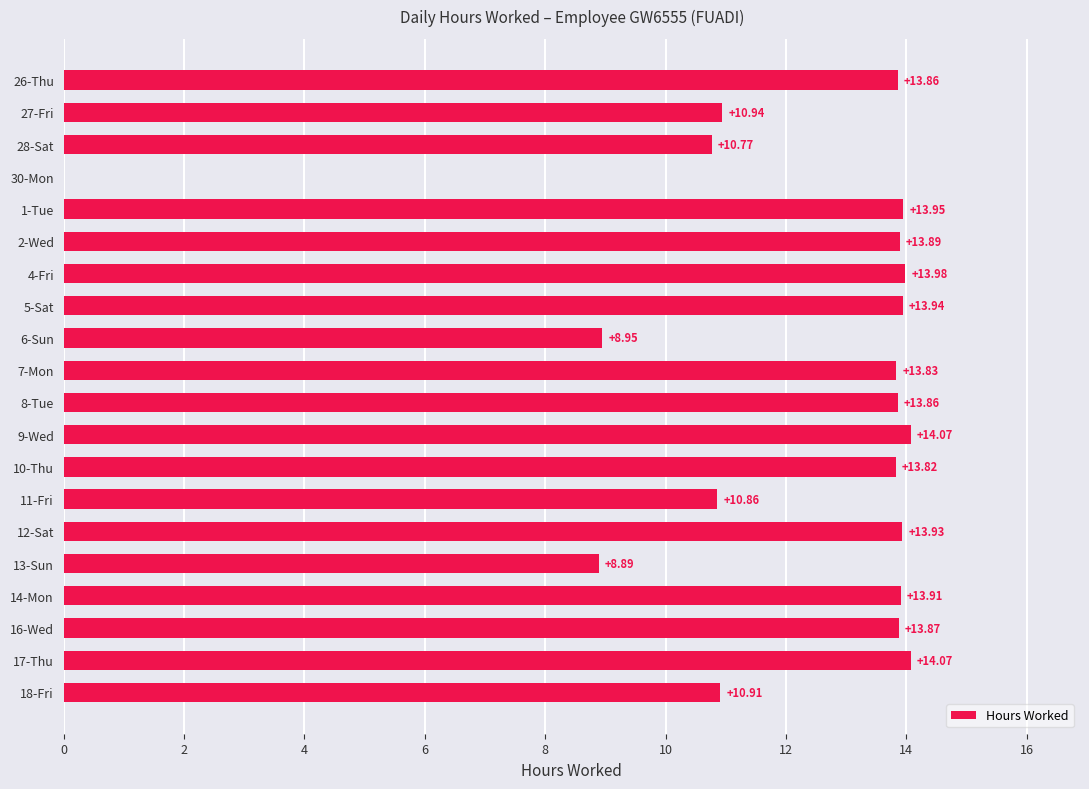

What is the sum of all values?

242.3